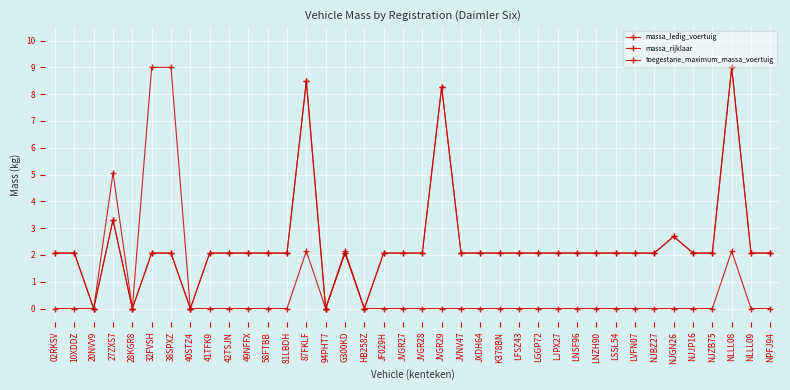

What is the spread (max minus min) of values at NLLL08?

6.9